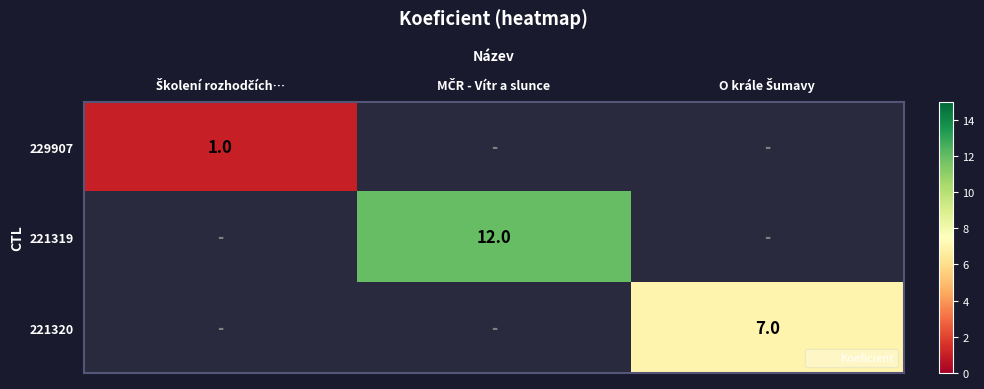

Which series has the largest range (max minus min)?

221319